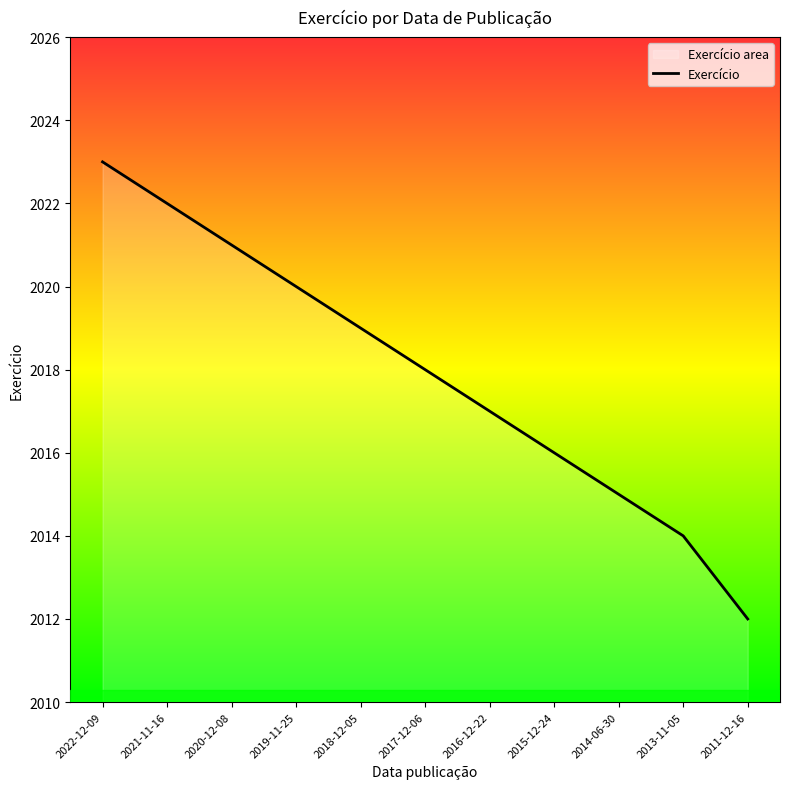

What position from the left is 2014-06-30?

9